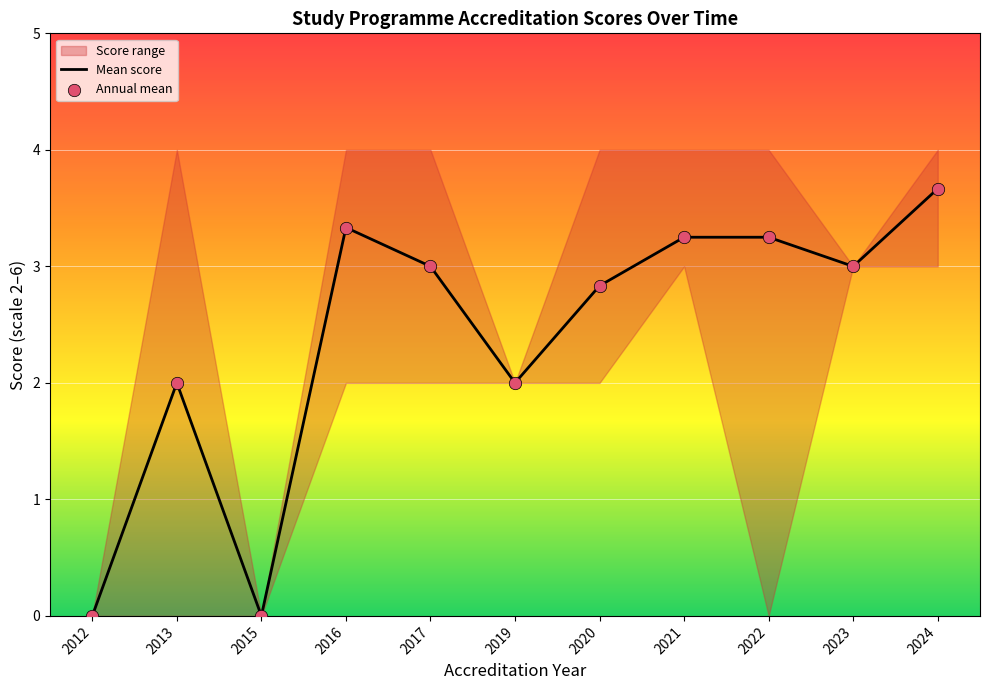

At how many categories does at least one series exceed 2?

7